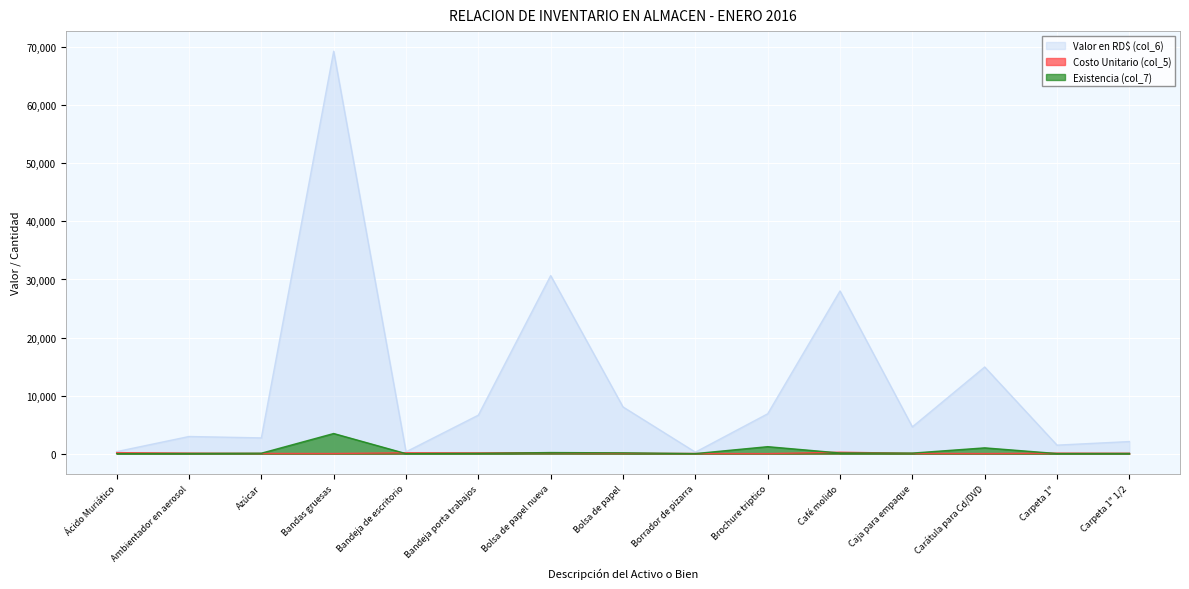

Count the number of data series in this chart.

3